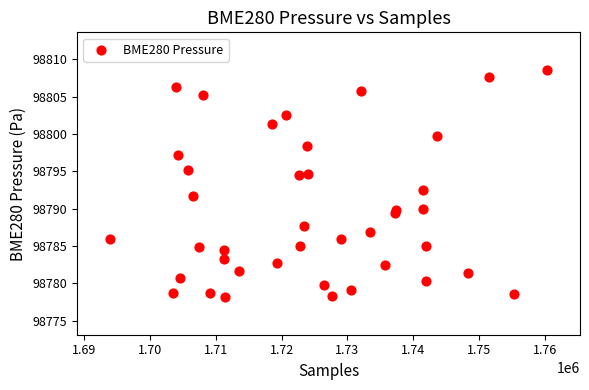

What Y value in the scatter plot is closest to 98793?

98792.5